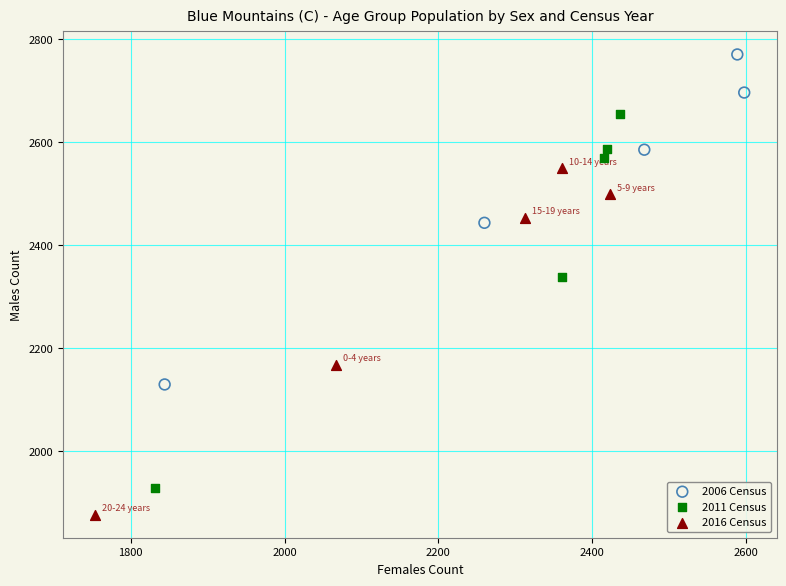

Which series reaches the maximum Y coordinate?

2006 Census